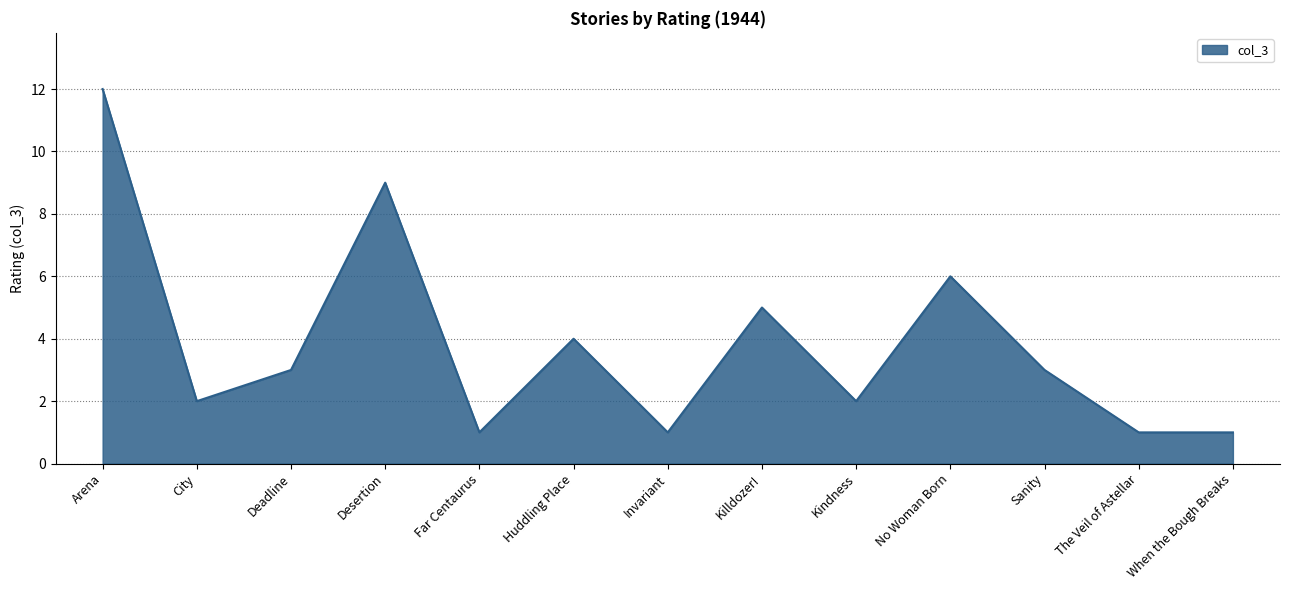

How many values are below 3?

6